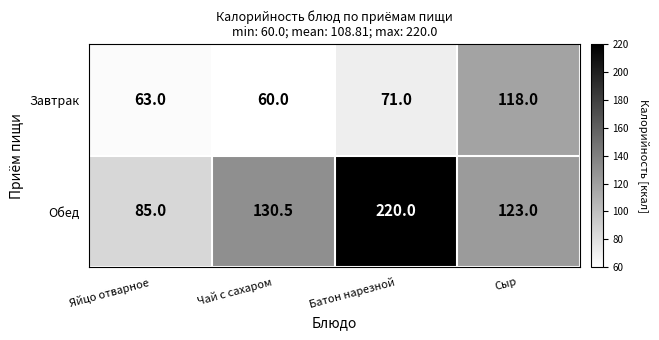

Reading left to right, what are all the values shown in this chart?

Завтрак: 63.0	60.0	71.0	118.0
Обед: 85.0	130.5	220.0	123.0